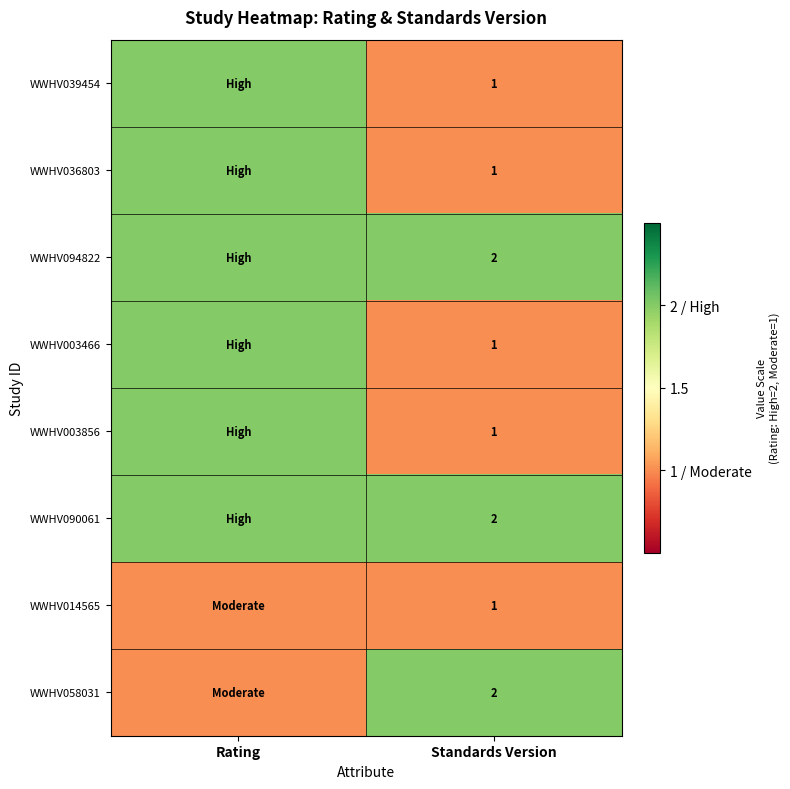

The WWHV094822 series shows 3 at Standards Version. True or false?

False